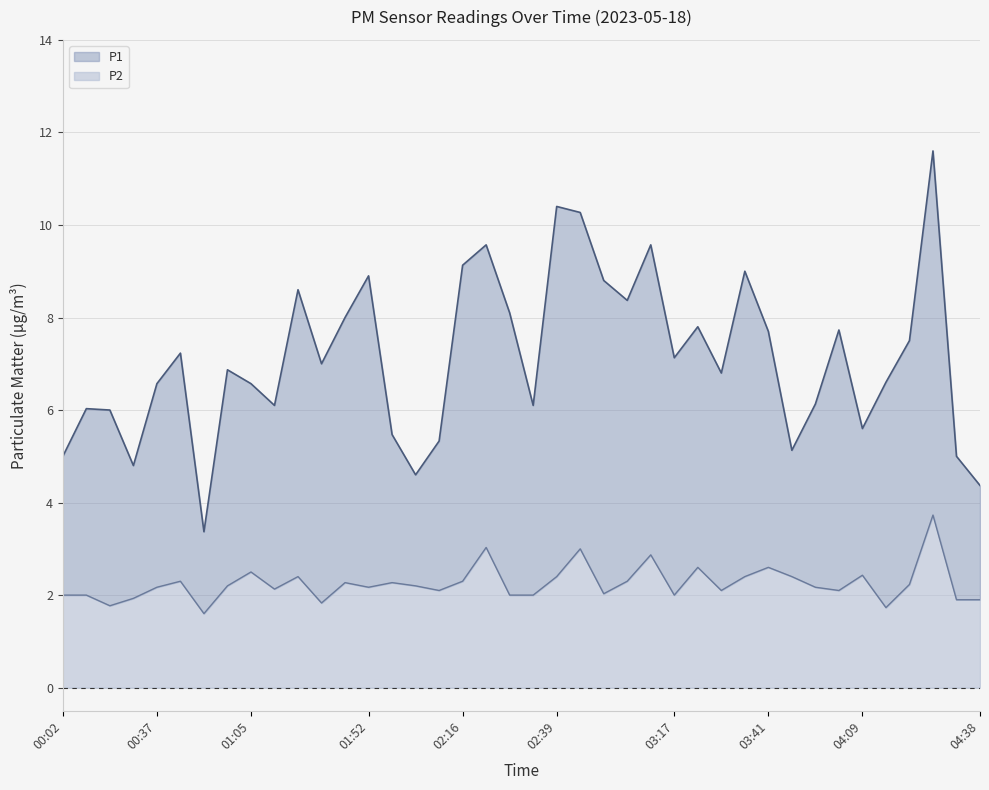

Which category has the lowest value in the P2 series?

00:49